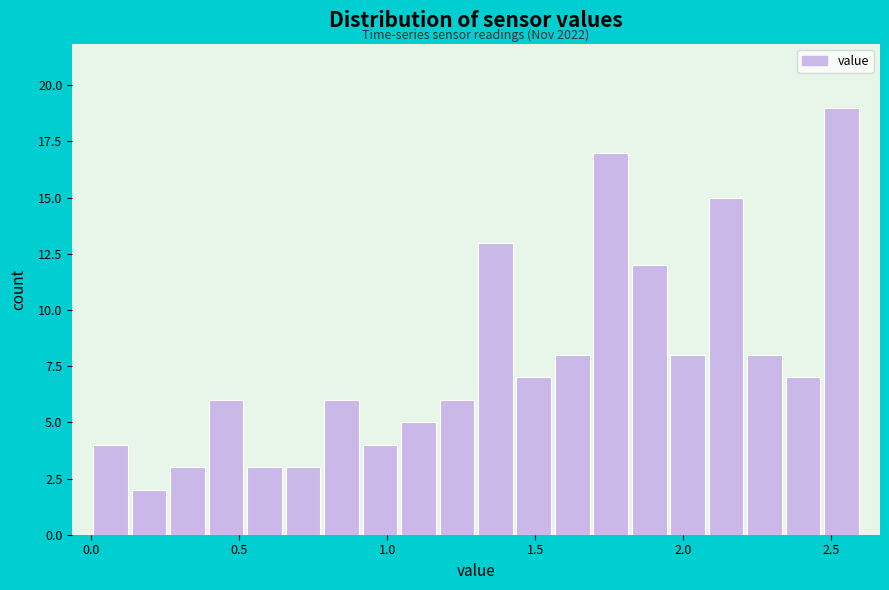

Around what value on the x-axis is the tallest bar? Give the approximate position of its centre, as read against the axis.

2.55